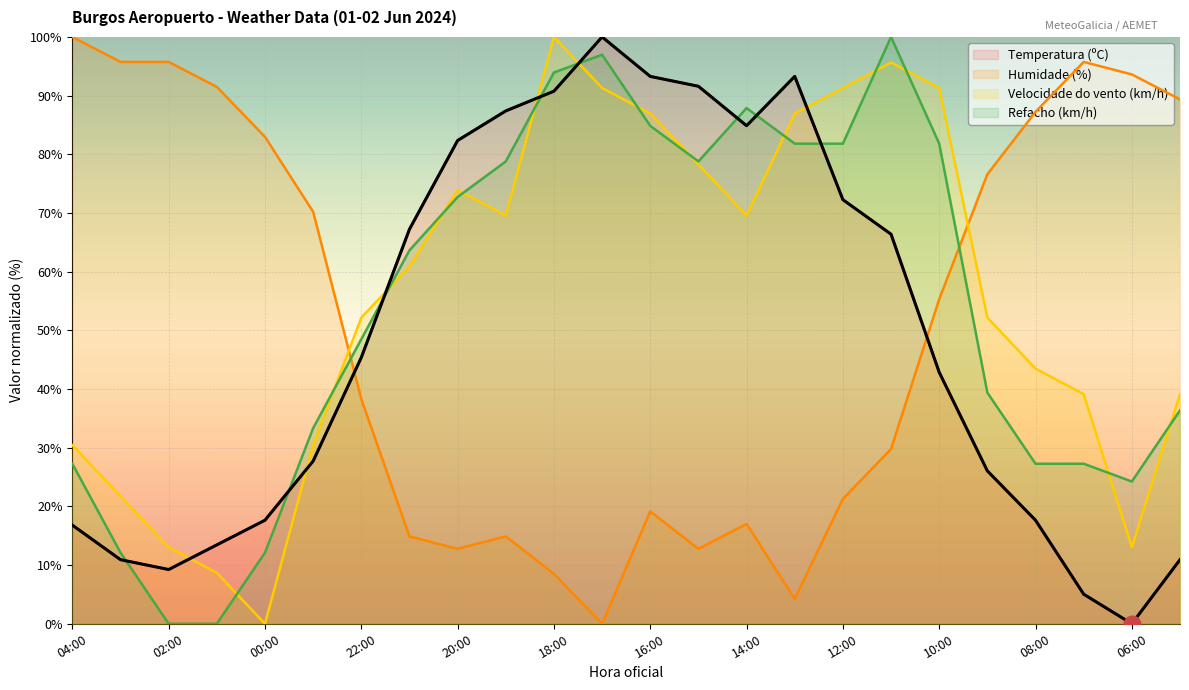

What is the value of the Humidade (%) point at the 10th from the left?

14.9